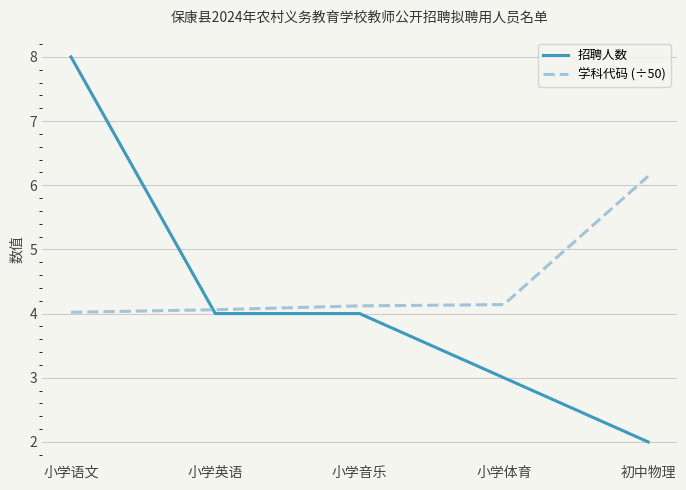

What is the smallest value displayed?

2.0